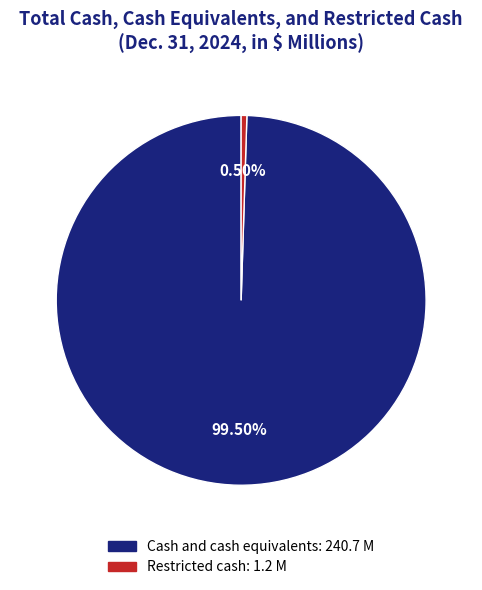

Does any single category account for the majority?

Yes